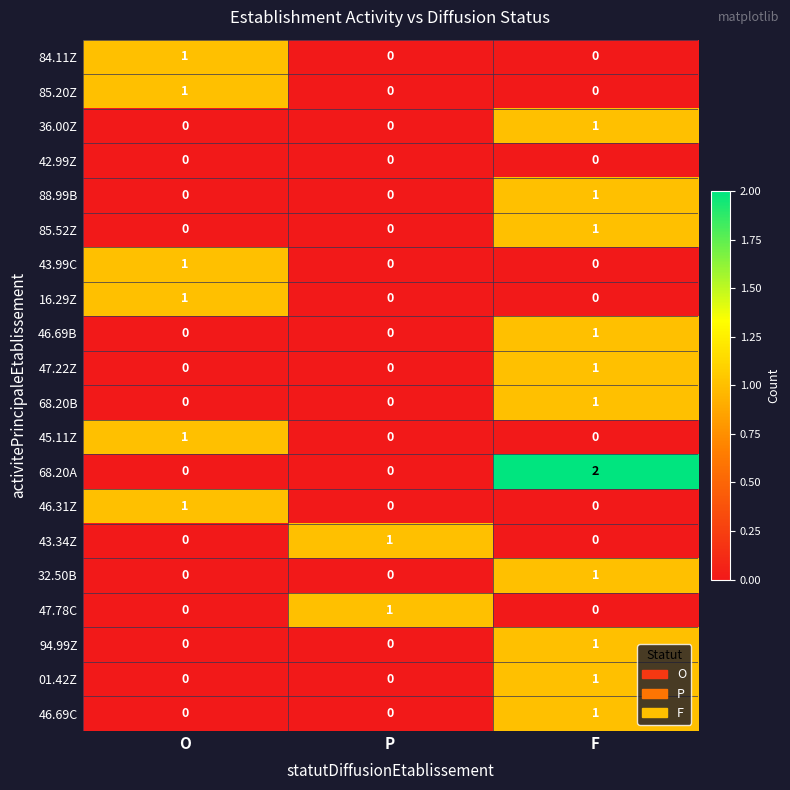

At which label does 68.20B reach its peak?

F